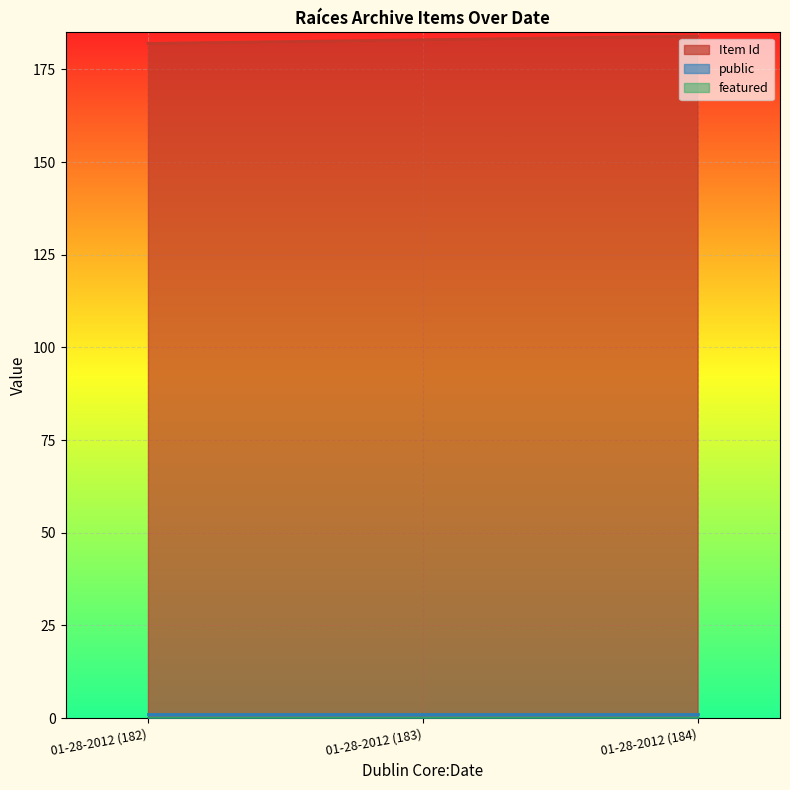

Reading left to right, transcribe all the data shown in this chart.

Item Id: 01-28-2012 (182)=182	01-28-2012 (183)=183	01-28-2012 (184)=184
public: 01-28-2012 (182)=1	01-28-2012 (183)=1	01-28-2012 (184)=1
featured: 01-28-2012 (182)=0	01-28-2012 (183)=0	01-28-2012 (184)=0